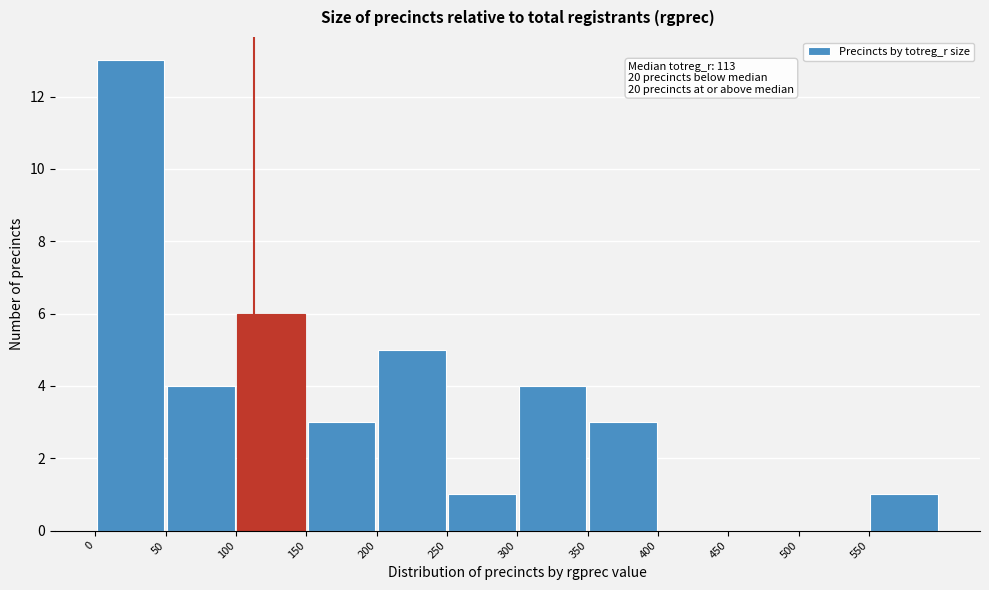

Which range on the x-axis has the tallest bar?

0 to 50